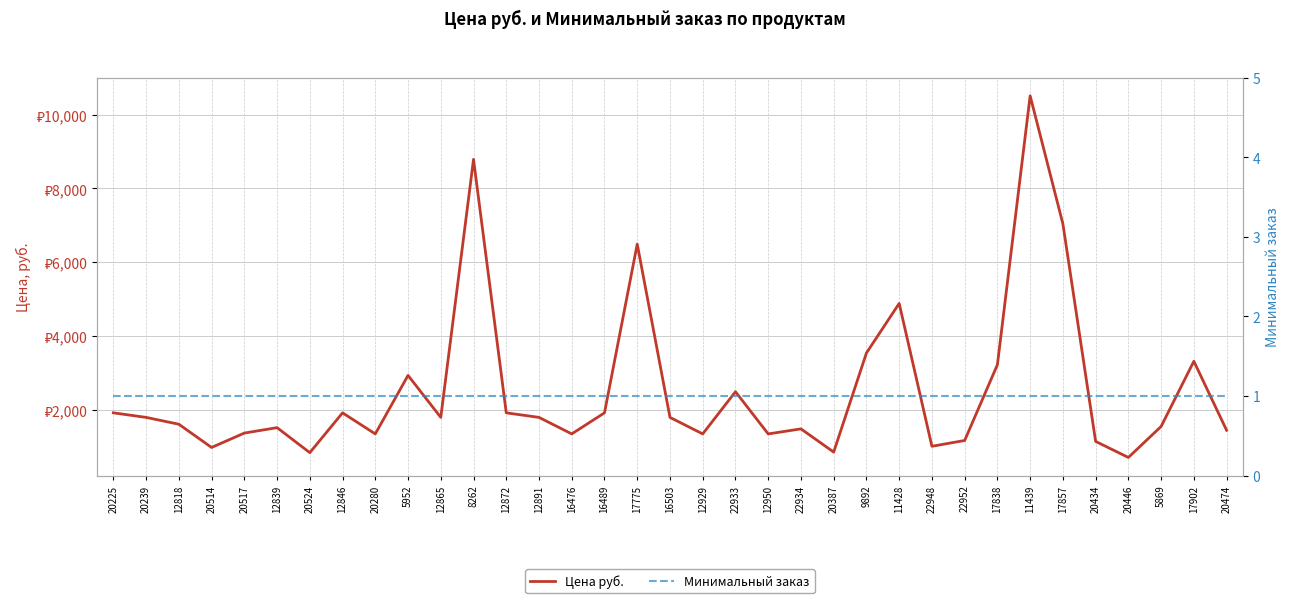

In Цена руб., how many points are higher than both neighbors (excluding endpoints)?

10